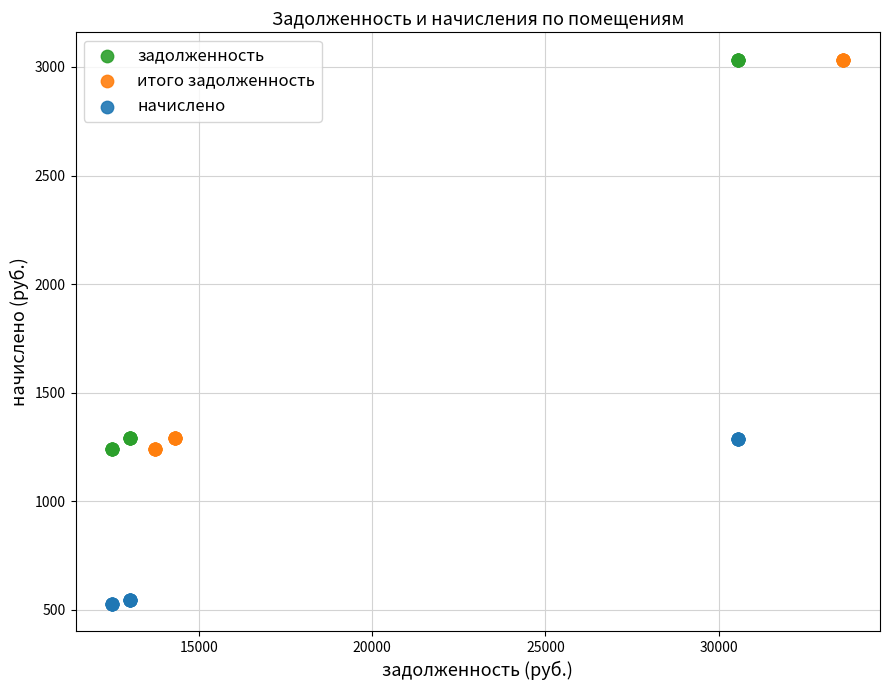

Which series reaches the minimum Y coordinate?

начислено